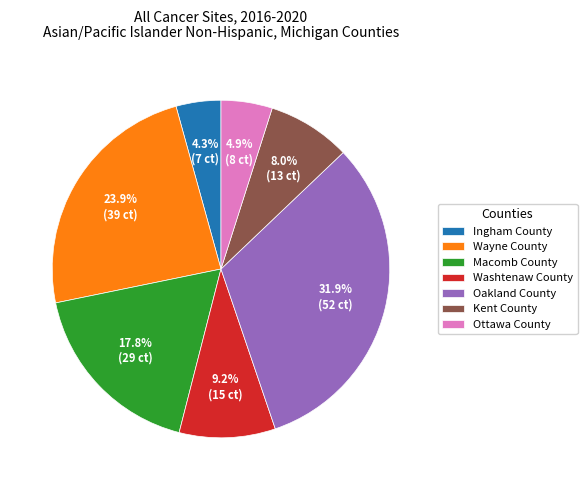

Rank the categories by value from highest to lowest.

Oakland County, Wayne County, Macomb County, Washtenaw County, Kent County, Ottawa County, Ingham County